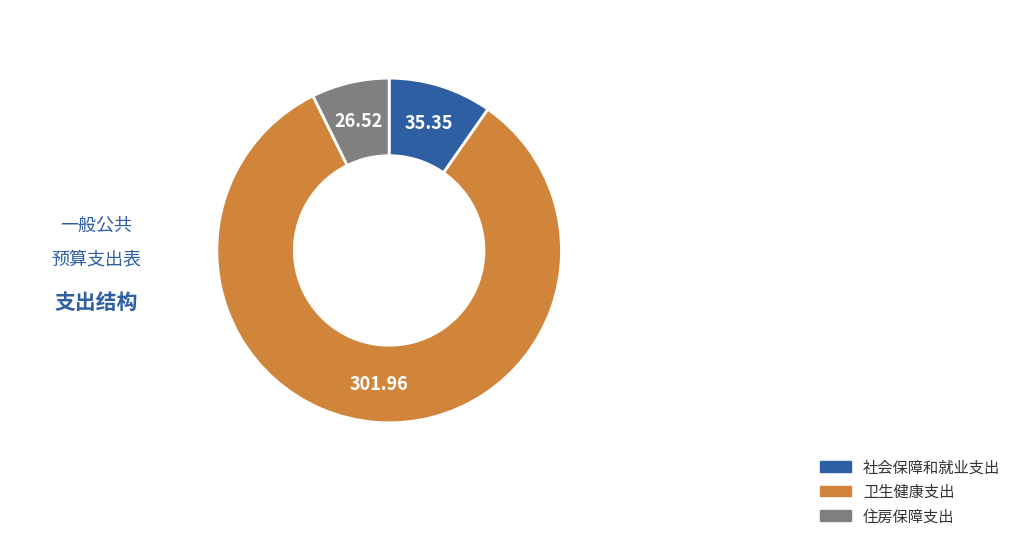

Is there a majority slice in this chart?

Yes